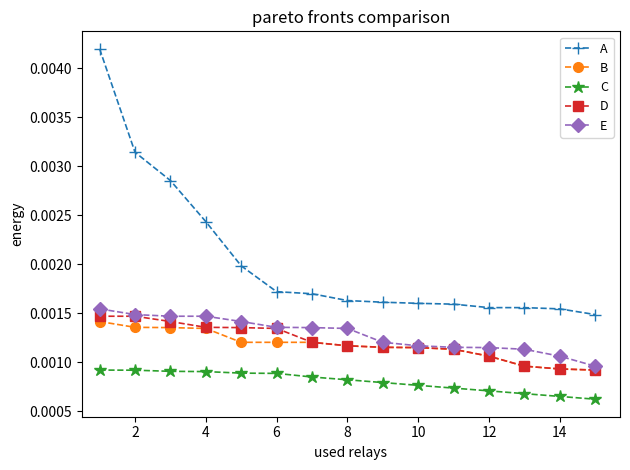

Does the chart display data point markers on the line(s)?

Yes